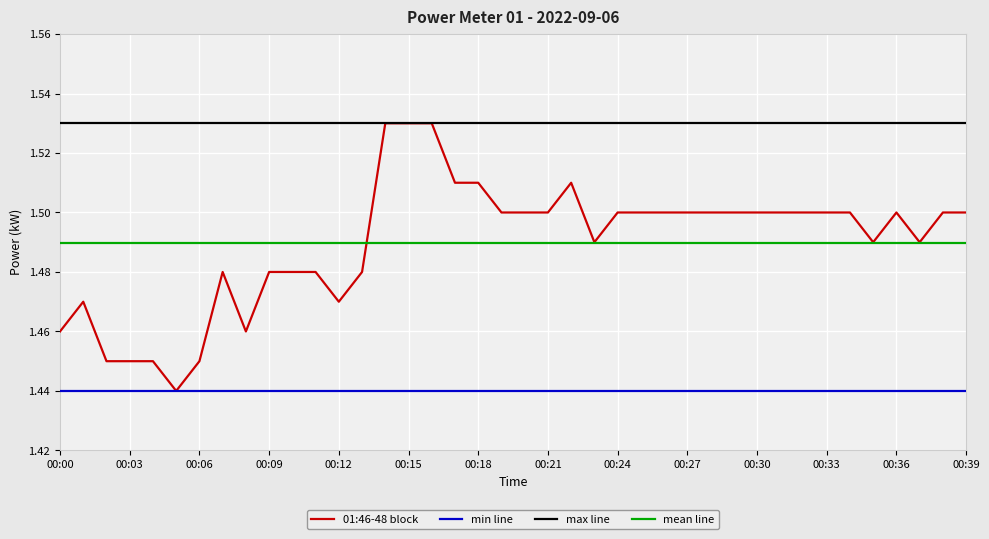

True or false: max line and min line intersect in this chart.

False